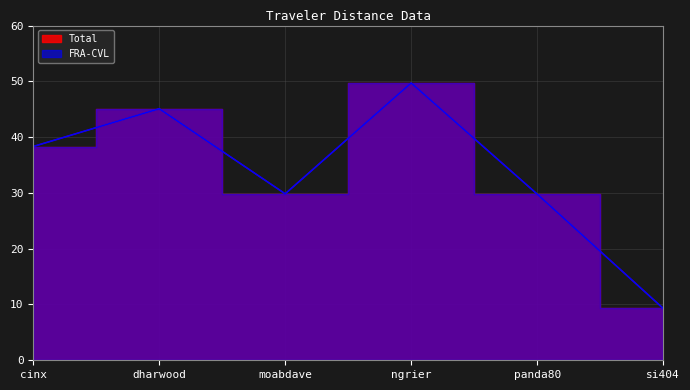

What is the label of the 6th point from the right?

cinx